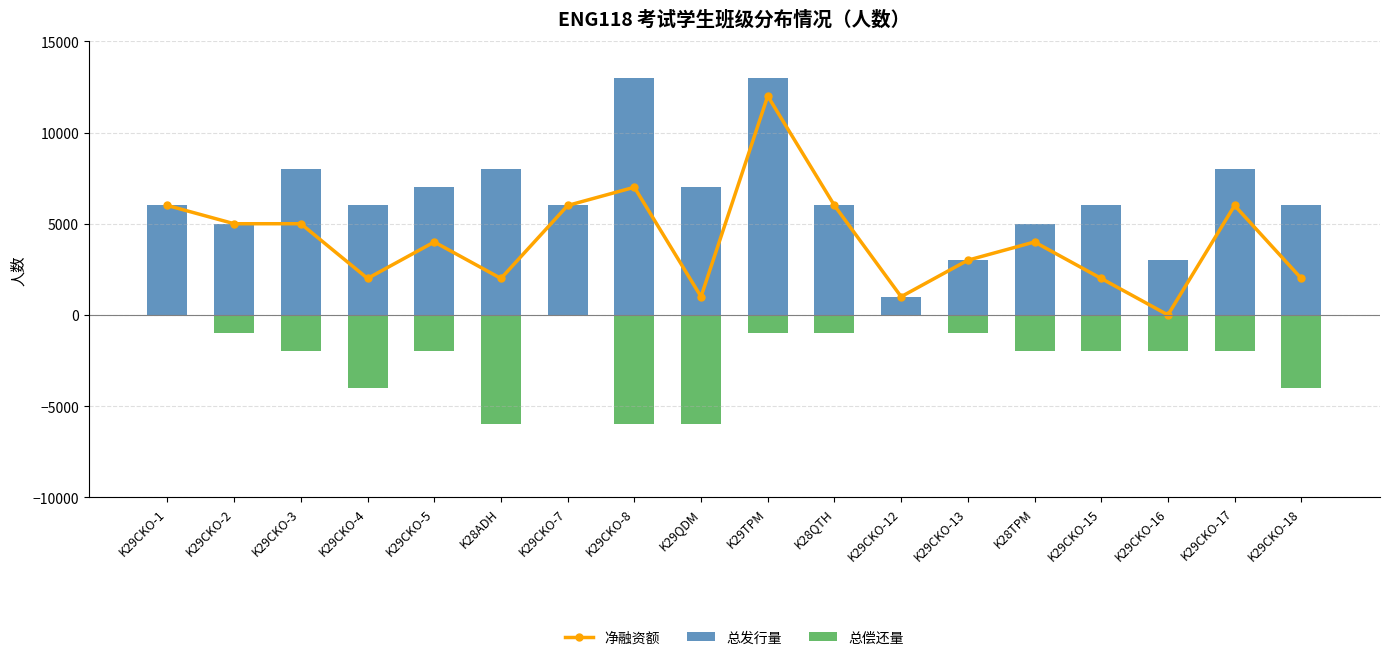

What is the sum of all 总发行量 values?

117000